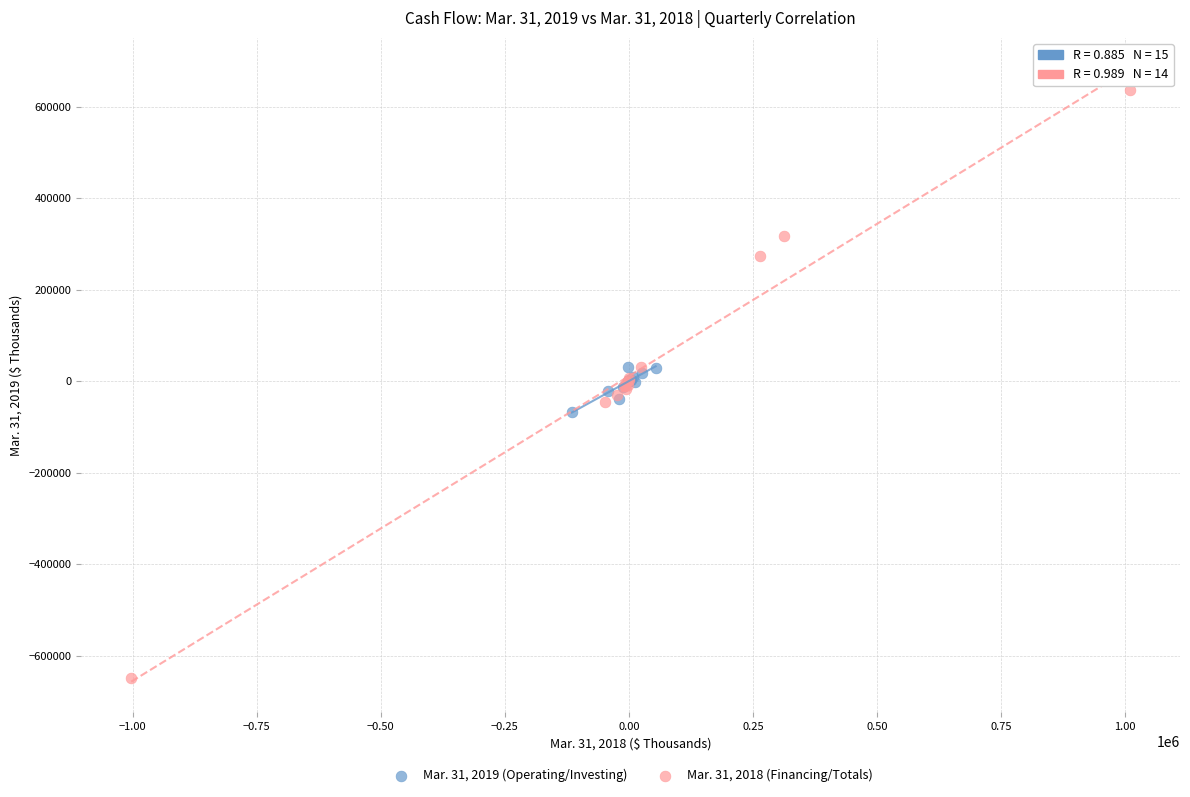

Which series reaches the minimum Y coordinate?

Mar. 31, 2018 (Financing/Totals)